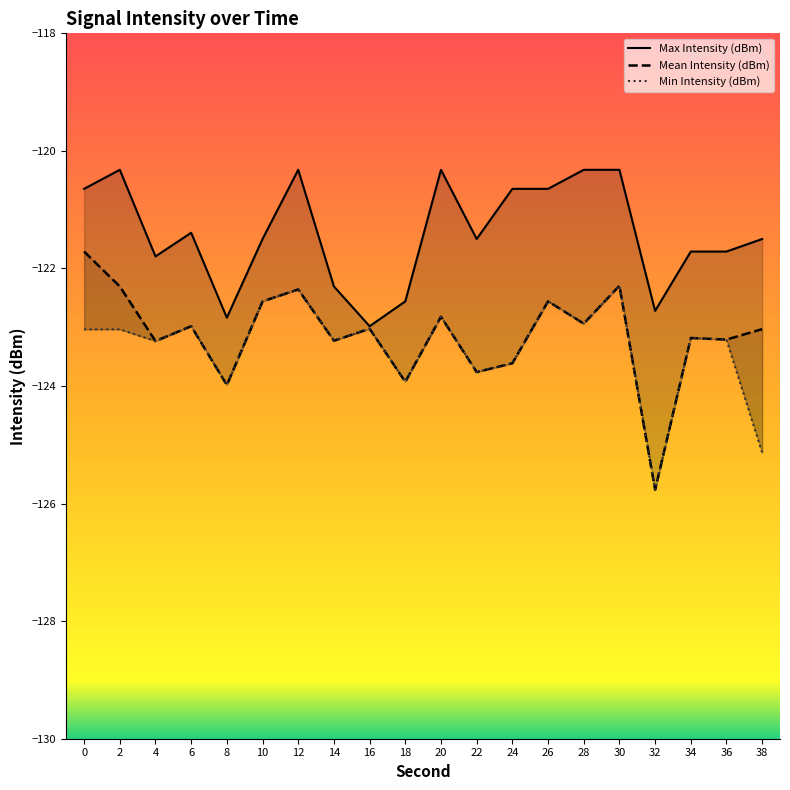

Reading right to left, list all the values displayed in this chart.

Max Intensity (dBm): -121.5	-121.7	-121.7	-122.7	-120.3	-120.3	-120.6	-120.6	-121.5	-120.3	-122.6	-123.0	-122.3	-120.3	-121.5	-122.8	-121.4	-121.8	-120.3	-120.6
Mean Intensity (dBm): -123.0	-123.2	-123.2	-125.8	-122.3	-122.9	-122.6	-123.6	-123.8	-122.8	-123.9	-123.0	-123.2	-122.4	-122.6	-124.0	-123.0	-123.2	-122.3	-121.7
Min Intensity (dBm): -125.1	-123.2	-123.2	-125.8	-122.3	-122.9	-122.6	-123.6	-123.8	-122.8	-123.9	-123.0	-123.2	-122.4	-122.6	-124.0	-123.0	-123.2	-123.0	-123.0